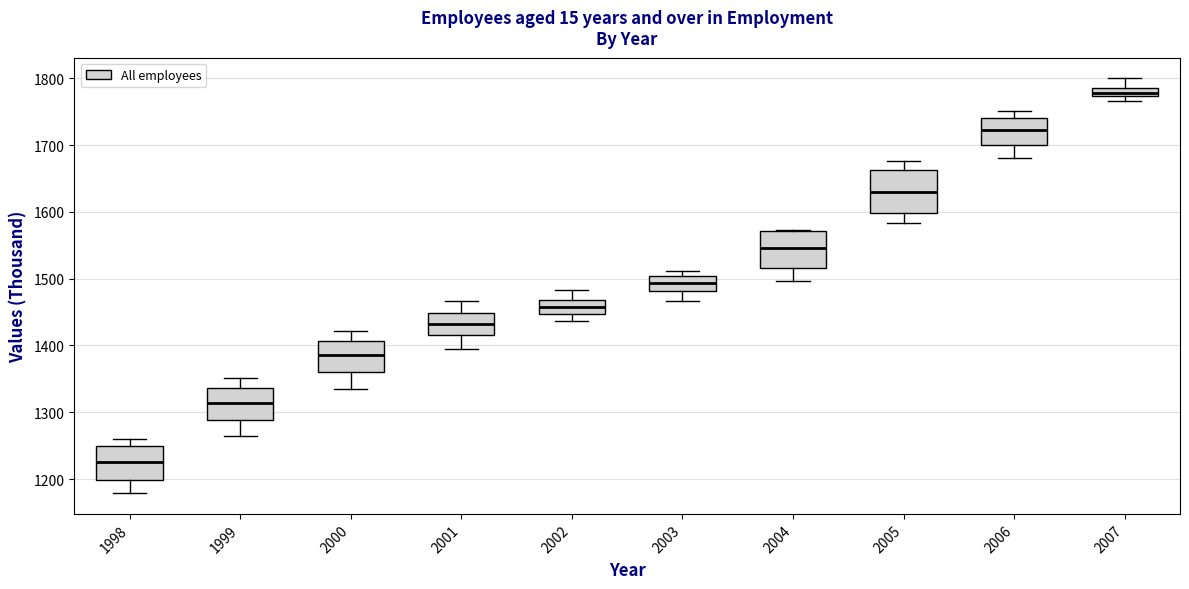

Where is the upper edge of the box at x = 2006 on the y-axis? The values are not printed on the chart, so give them approximately, as read against the axis.

1740